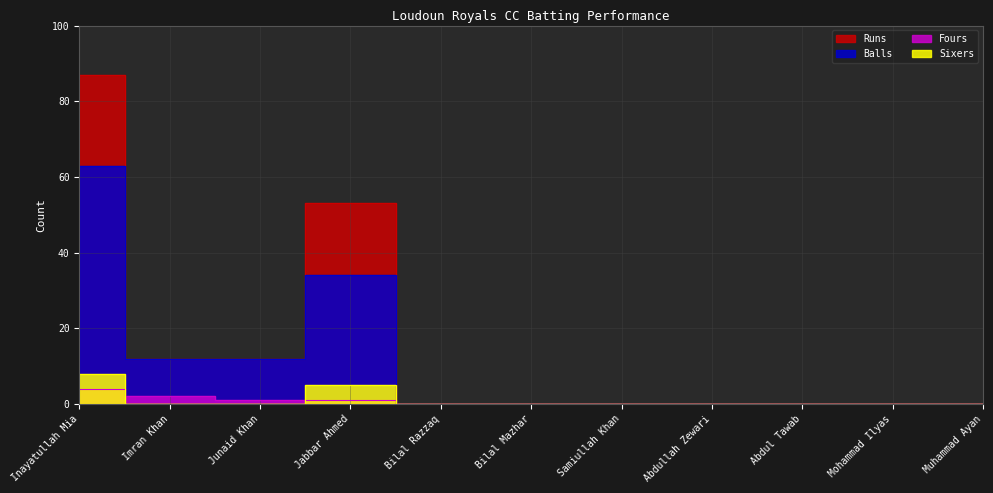

Rank the categories by Runs value from lowest to highest.

Bilal Razzaq, Bilal Mazhar, Samiullah Khan, Abdullah Zewari, Abdul Tawab, Mohammad Ilyas, Muhammad Ayan, Imran Khan, Junaid Khan, Jabbar Ahmed, Inayatullah Mia